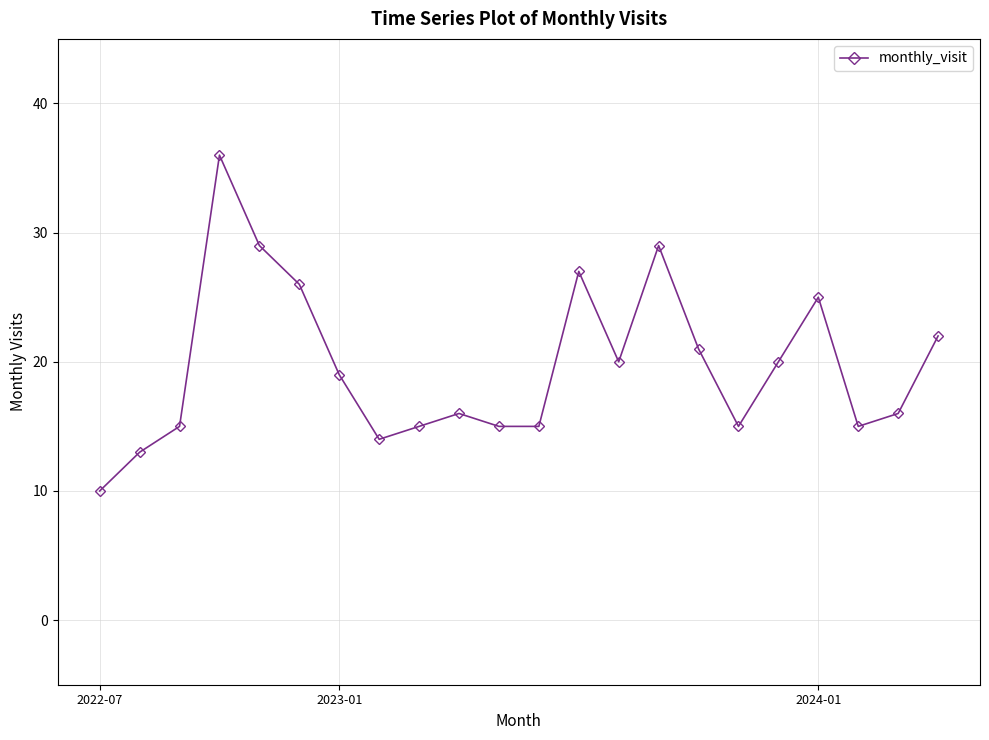

True or false: there are more than 2 points higher than both neighbors.

True